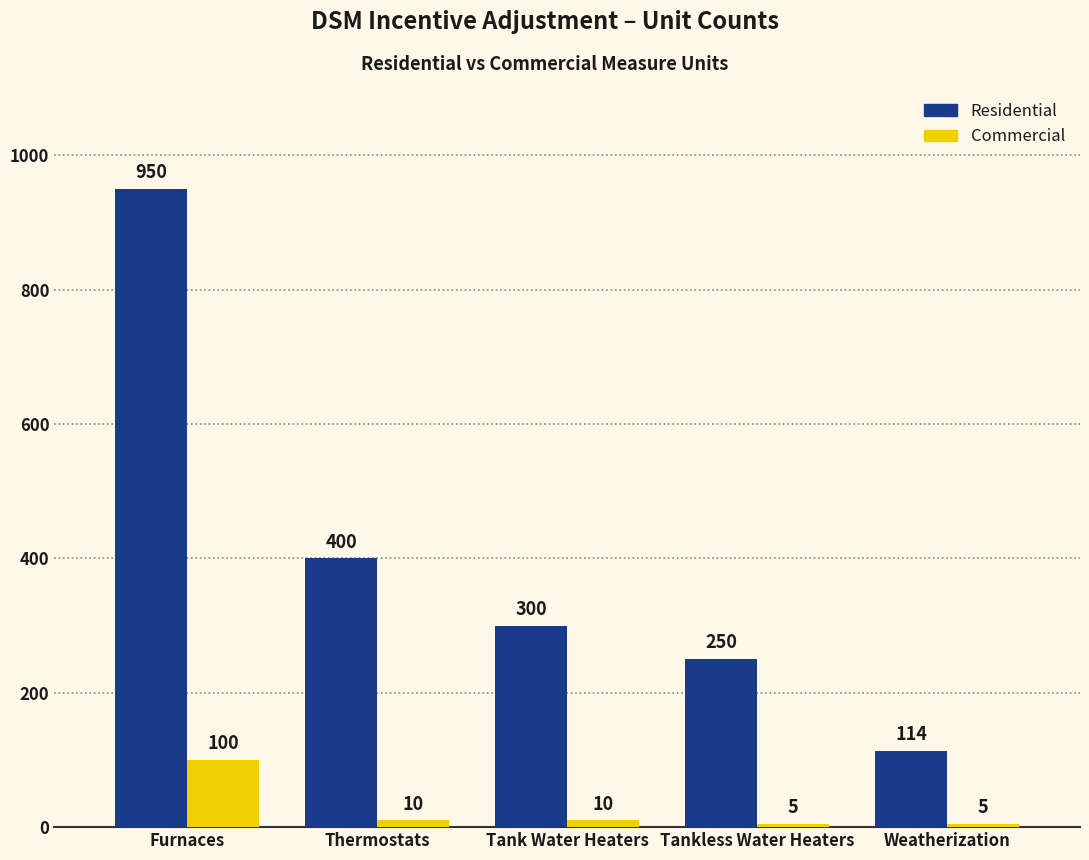

What is the difference between the highest and lowest values at Thermostats?

390